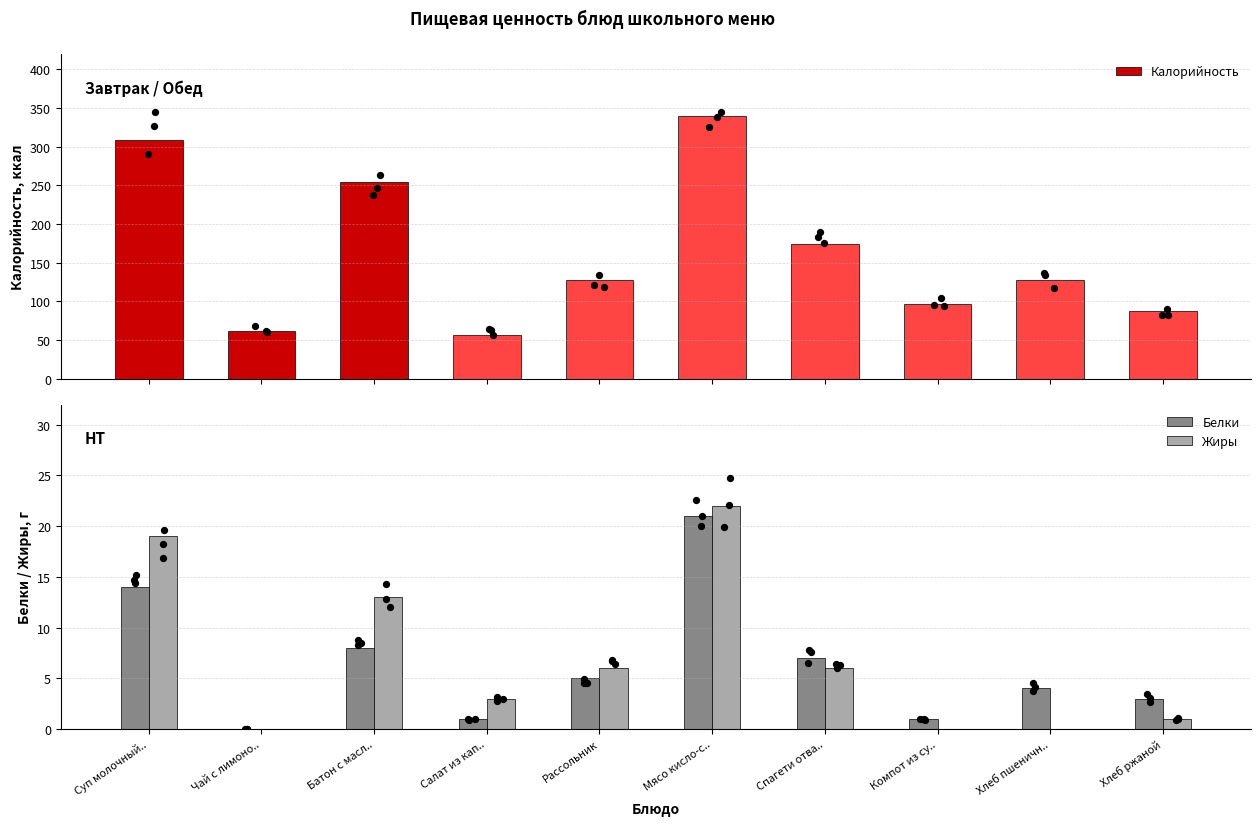

Which series has the largest total across all categories?

Калорийность